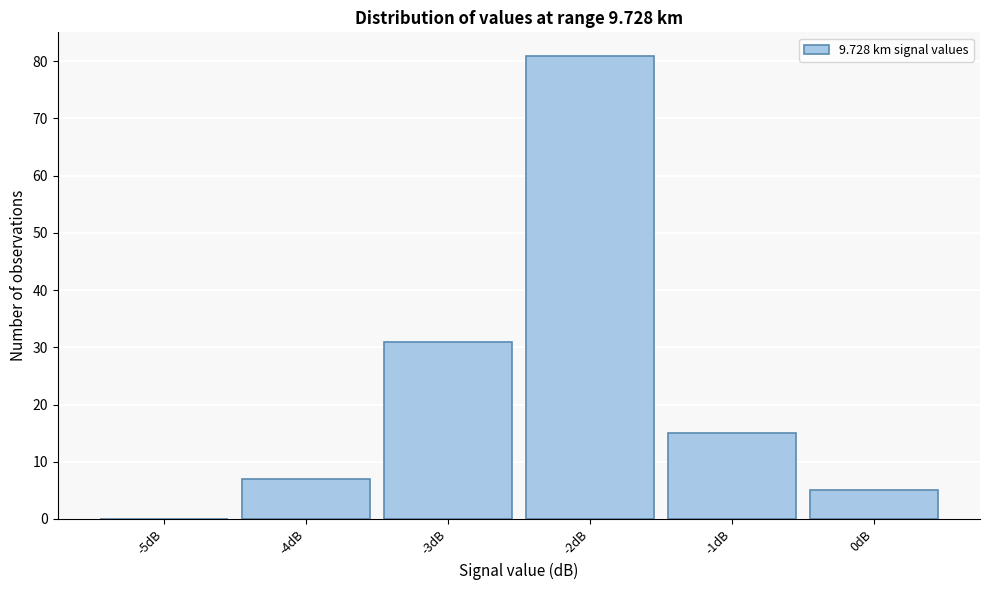

Over which range of the x-axis is the bar tallest?

-2.5 to -1.5